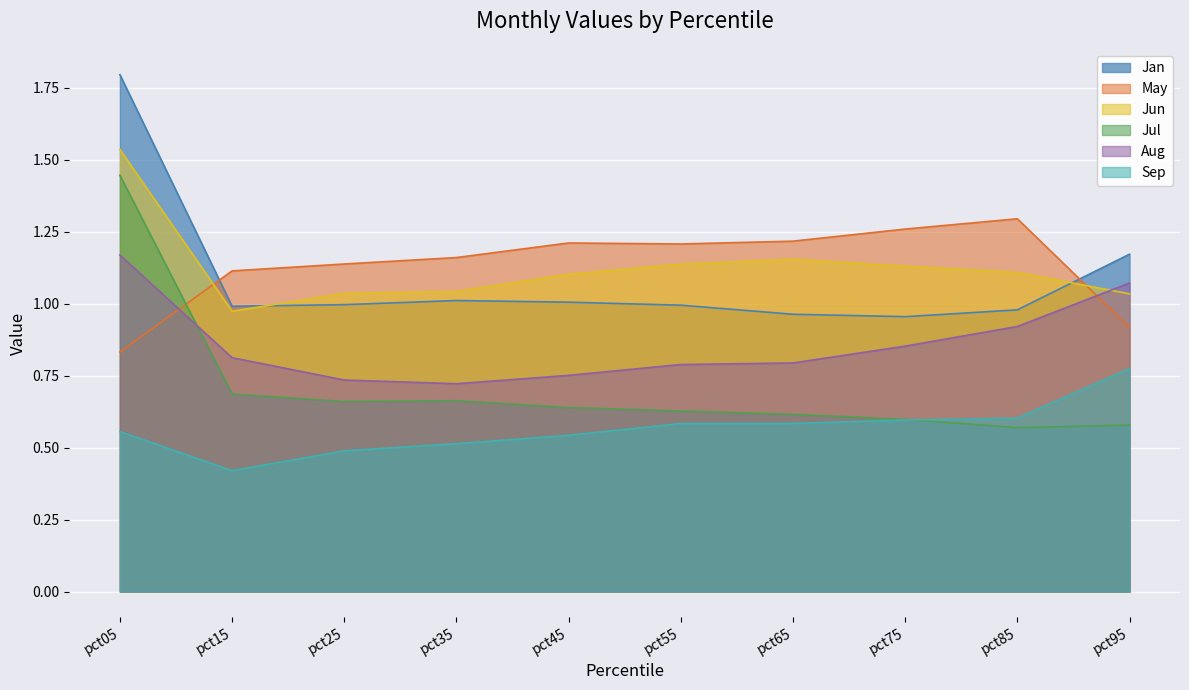

How many interior local peaks does the Jan series have?

1